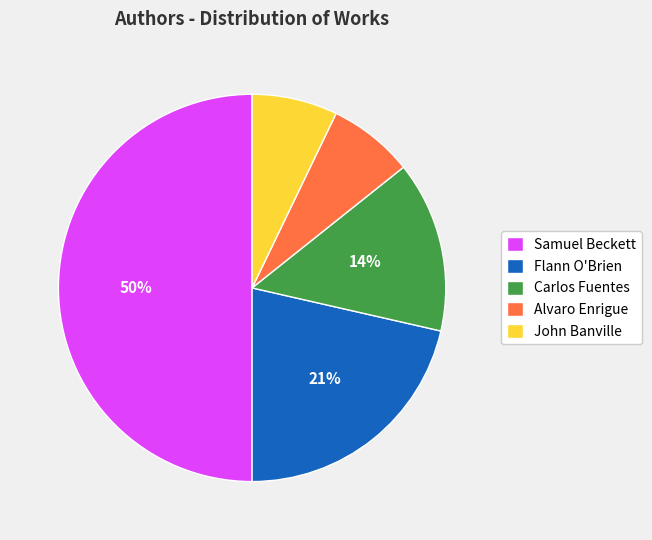

Which has a higher value, Samuel Beckett or Flann O'Brien?

Samuel Beckett